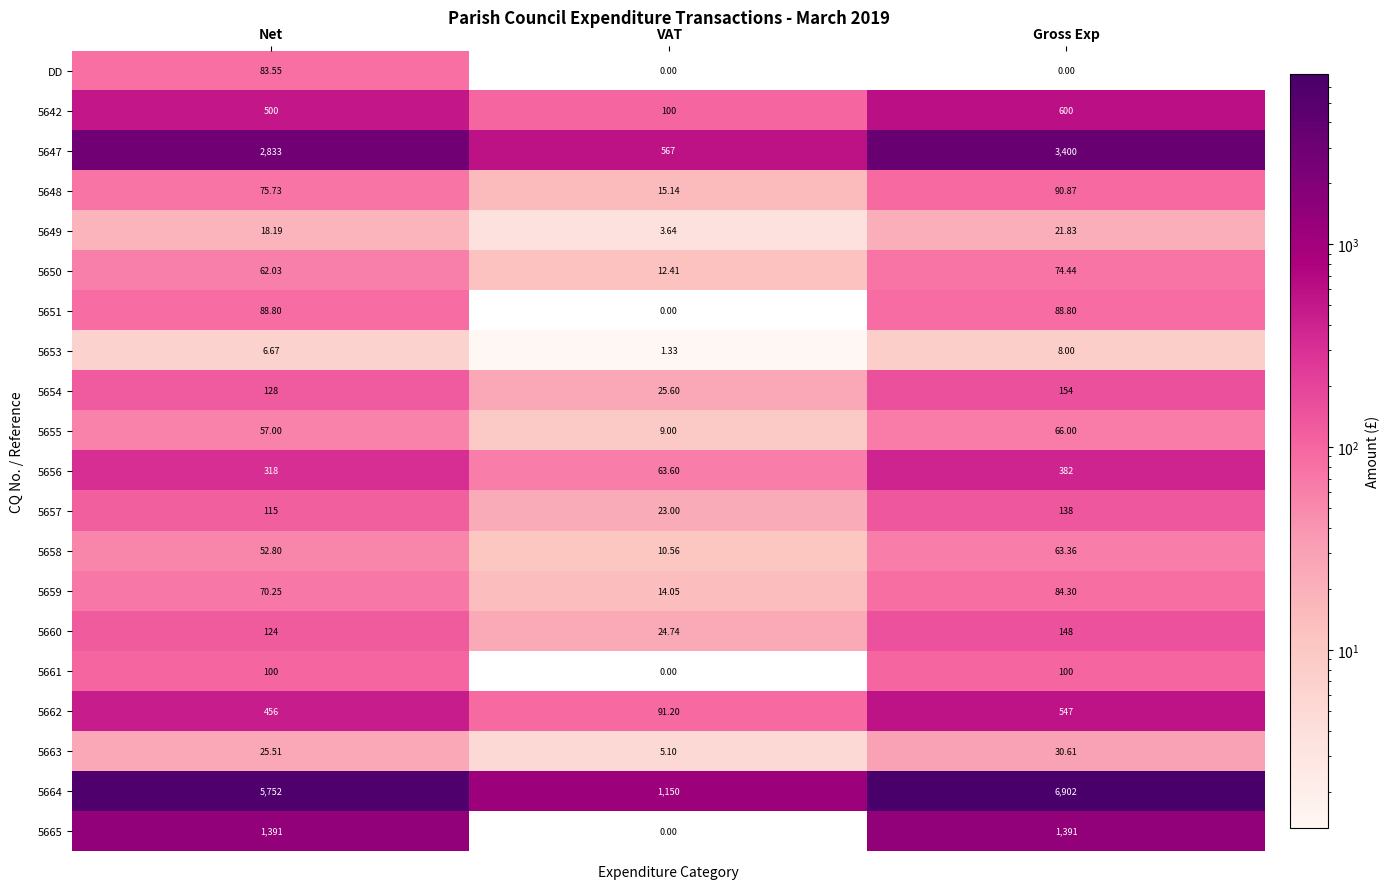

List the labels in order of 5648 value, largest first.

Gross Exp, Net, VAT